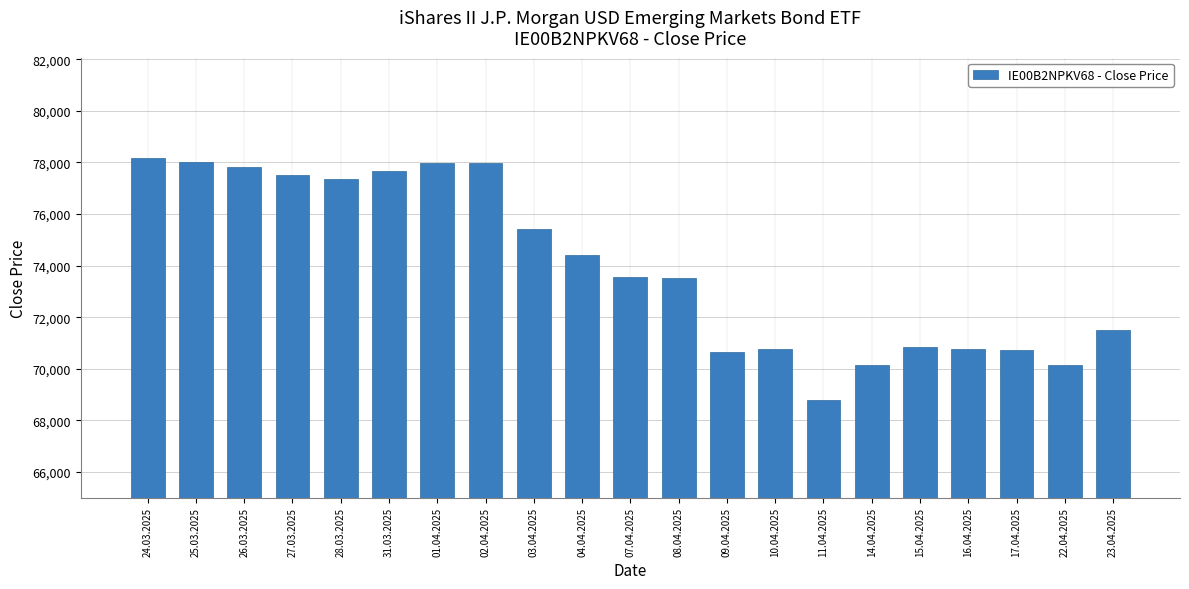

Which label corresponds to the smallest value in the chart?

11.04.2025